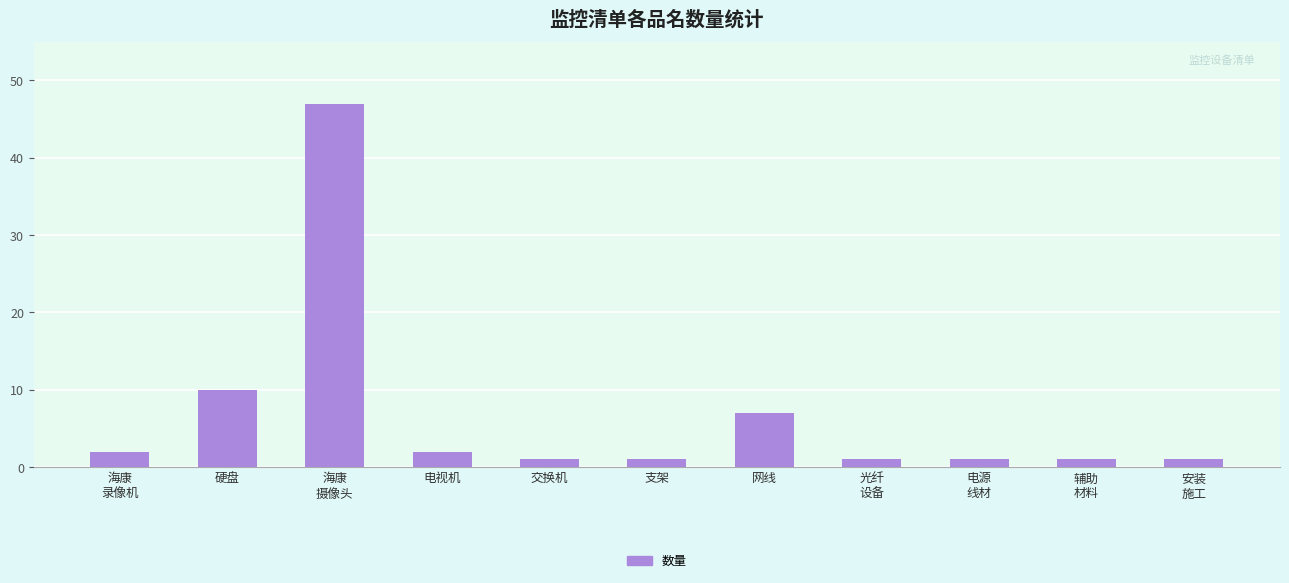

What position from the right is 电视机?

8